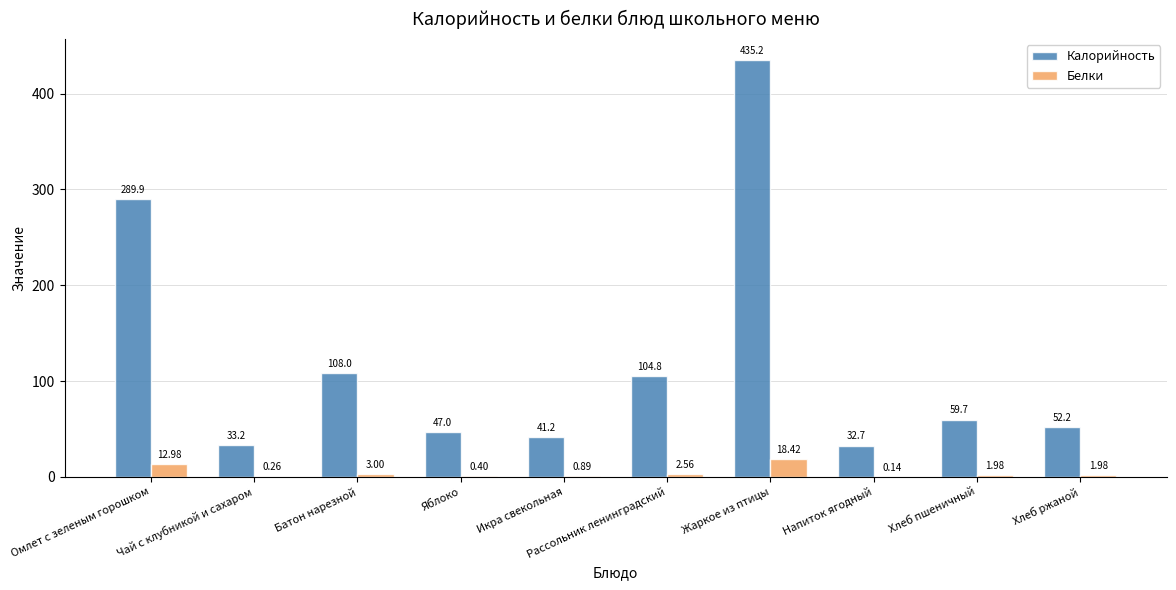

The value of Калорийность at Жаркое из птицы is 435.2. True or false?

True